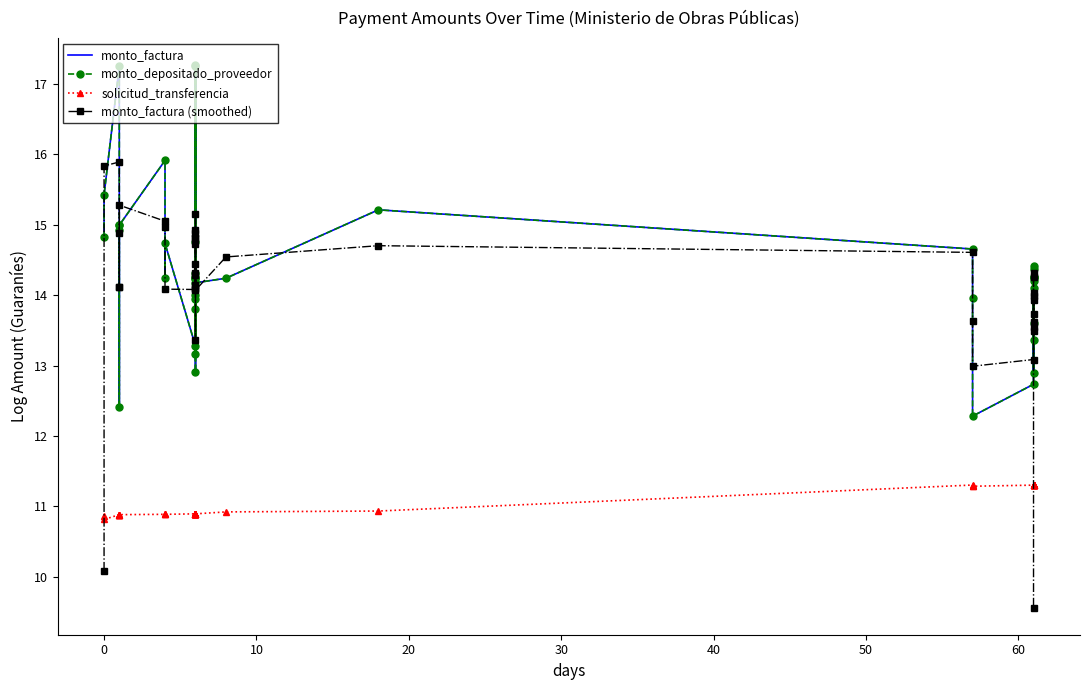

True or false: solicitud_transferencia and monto_factura cross at least once.

False